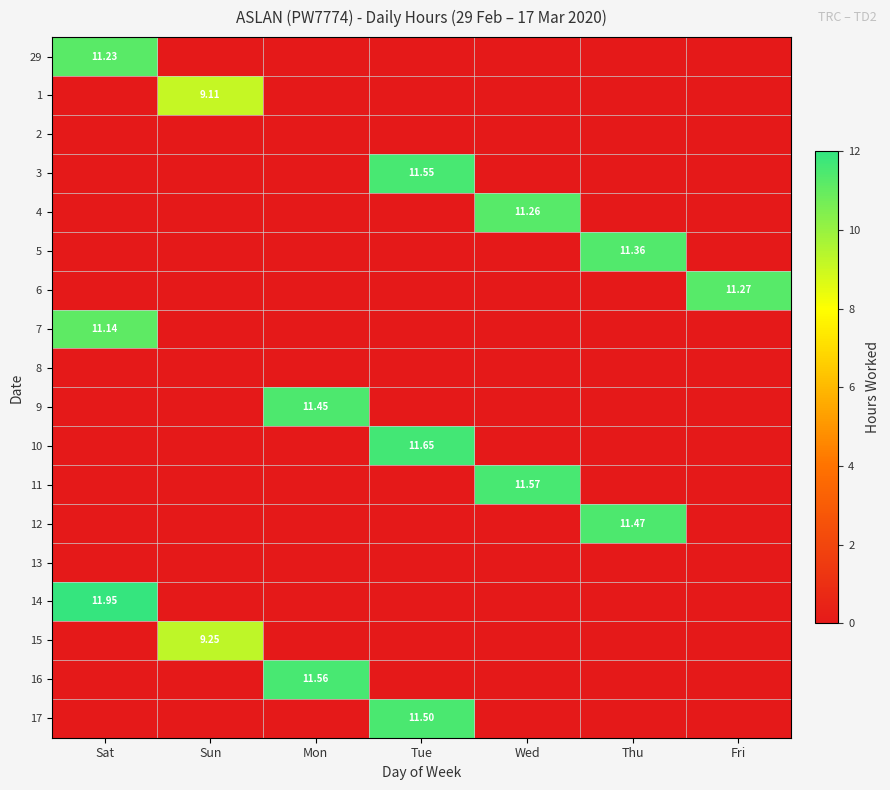

Between Sun and Tue, which series saw the biggest shift?

10